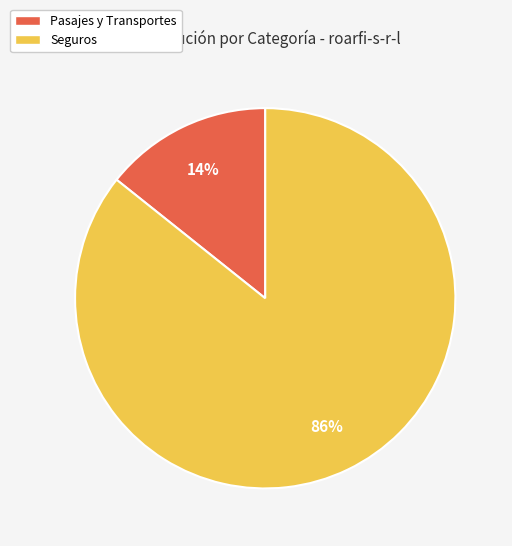

To the nearest percent, what is the average slice percentage?

50%